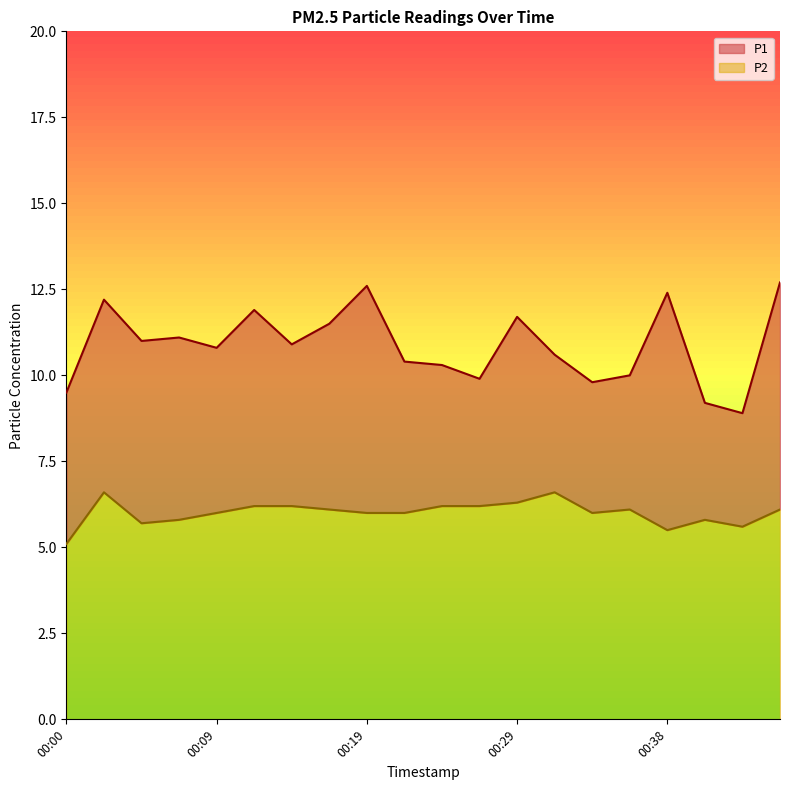

Reading right to left, what are all the values shown in this chart?

P1: 12.7	8.9	9.2	12.4	10.0	9.8	10.6	11.7	9.9	10.3	10.4	12.6	11.5	10.9	11.9	10.8	11.1	11.0	12.2	9.5
P2: 6.1	5.6	5.8	5.5	6.1	6.0	6.6	6.3	6.2	6.2	6.0	6.0	6.1	6.2	6.2	6.0	5.8	5.7	6.6	5.1